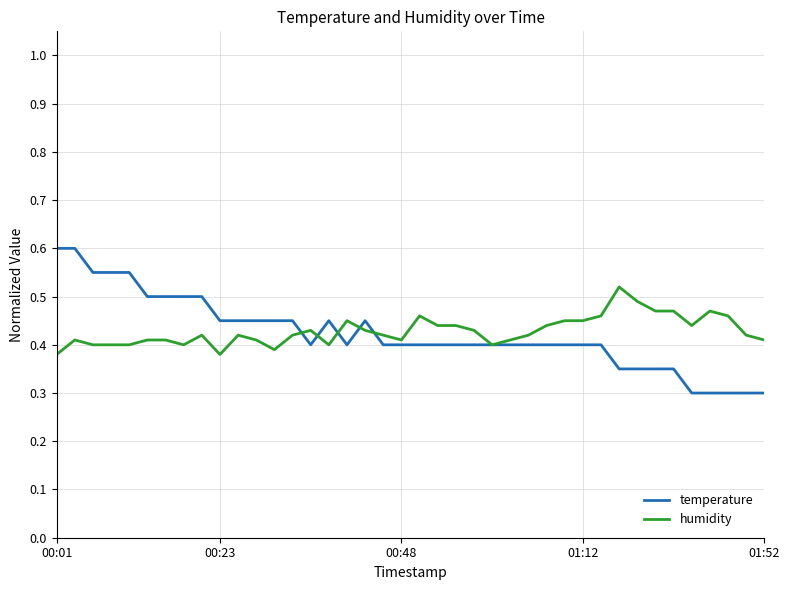

What is the difference between the maximum and minimum values in the humidity series?

0.1